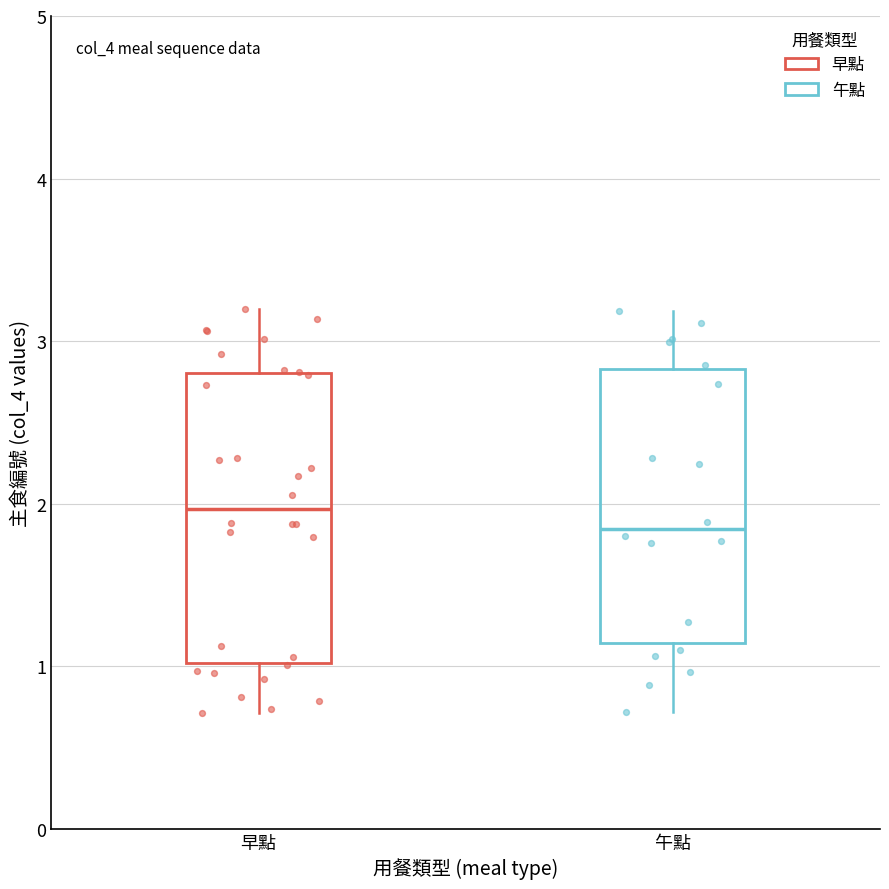

Which box has the lowest median line?

午點